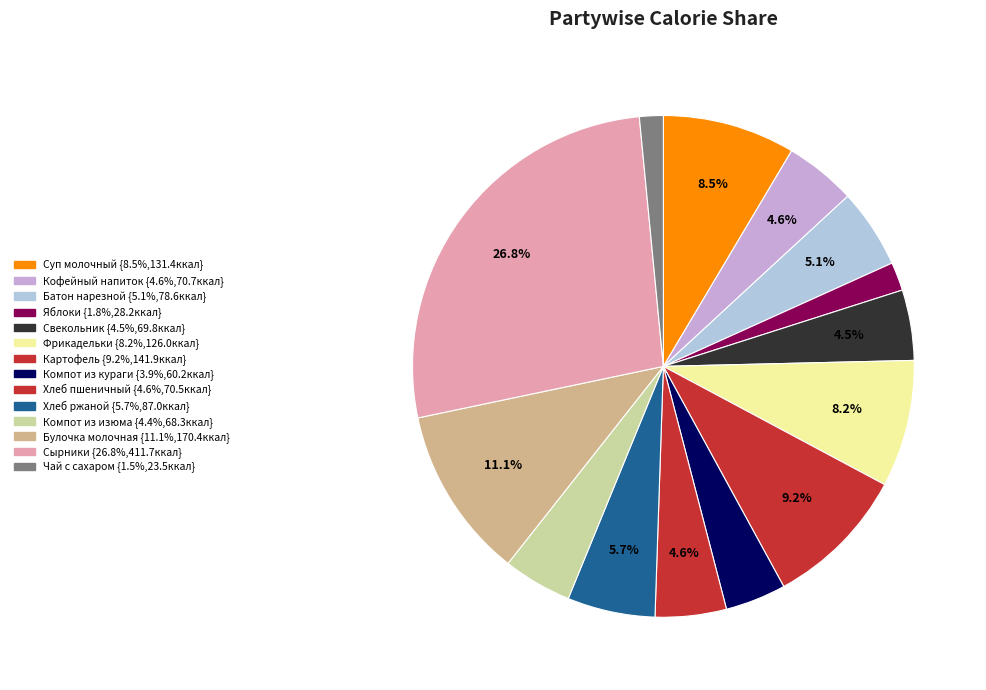

Count the number of slices in the pie.

14